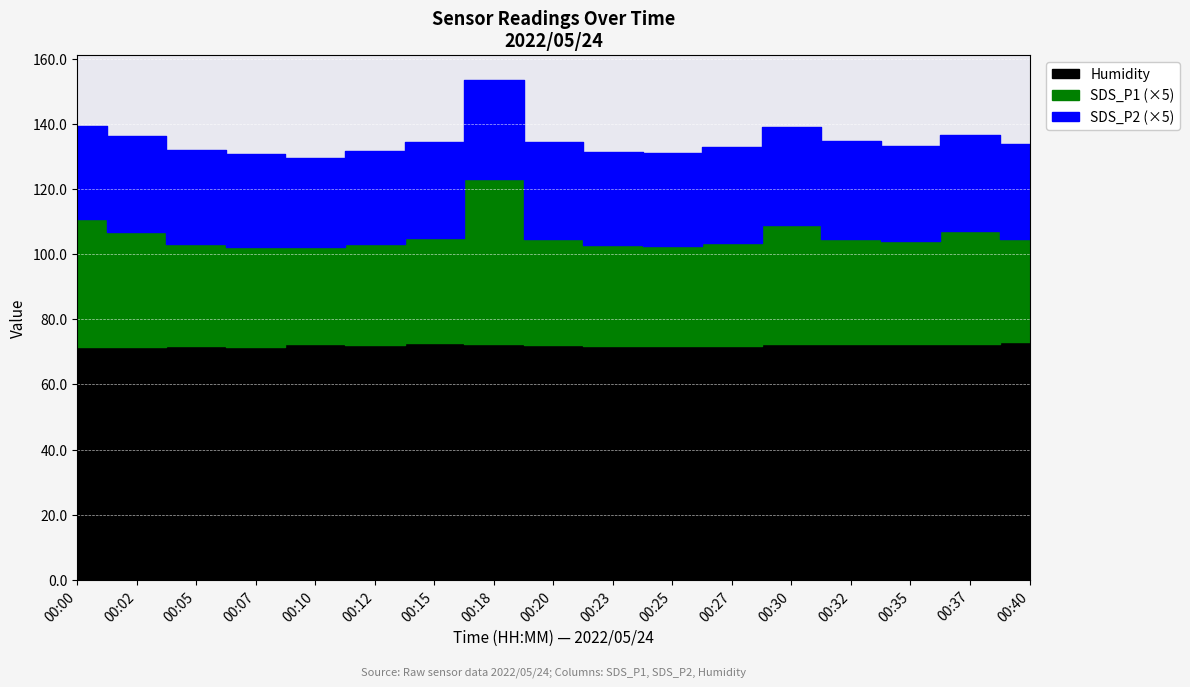

What is the greatest value displayed?

73.0